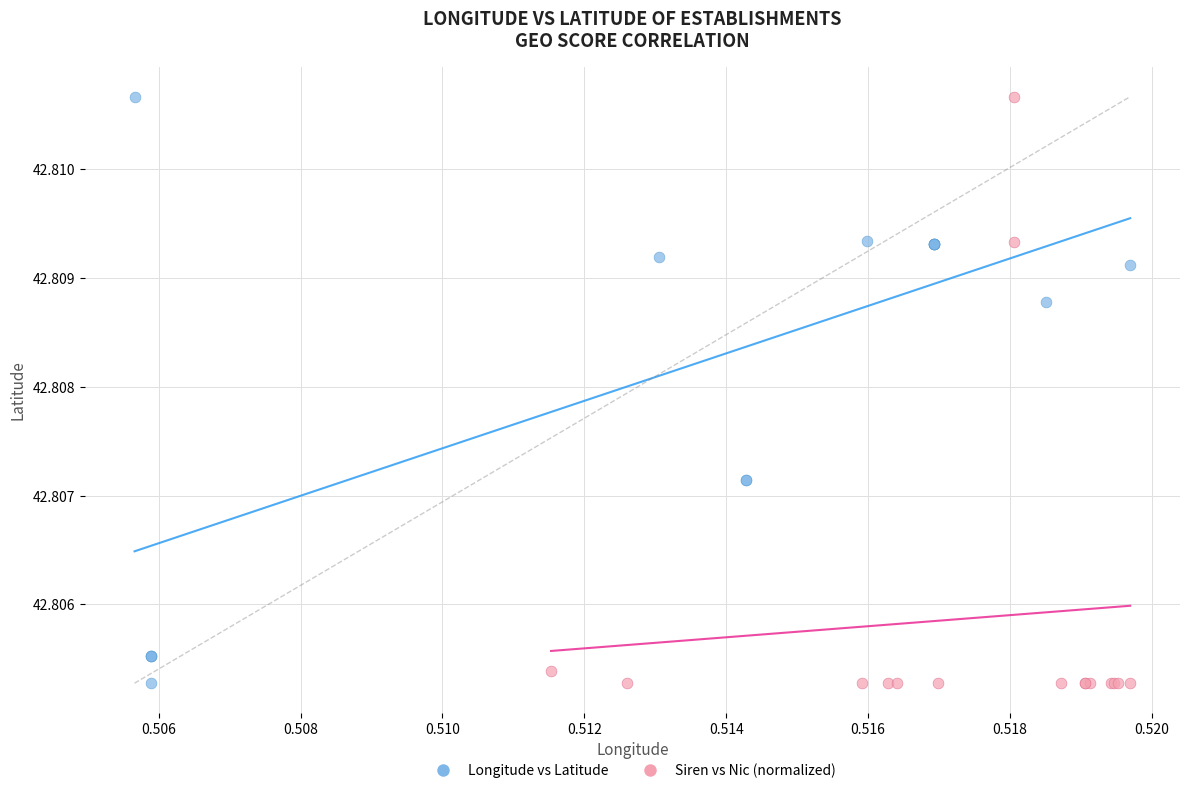

What are all the series names shown in the legend?

Longitude vs Latitude, Siren vs Nic (normalized)